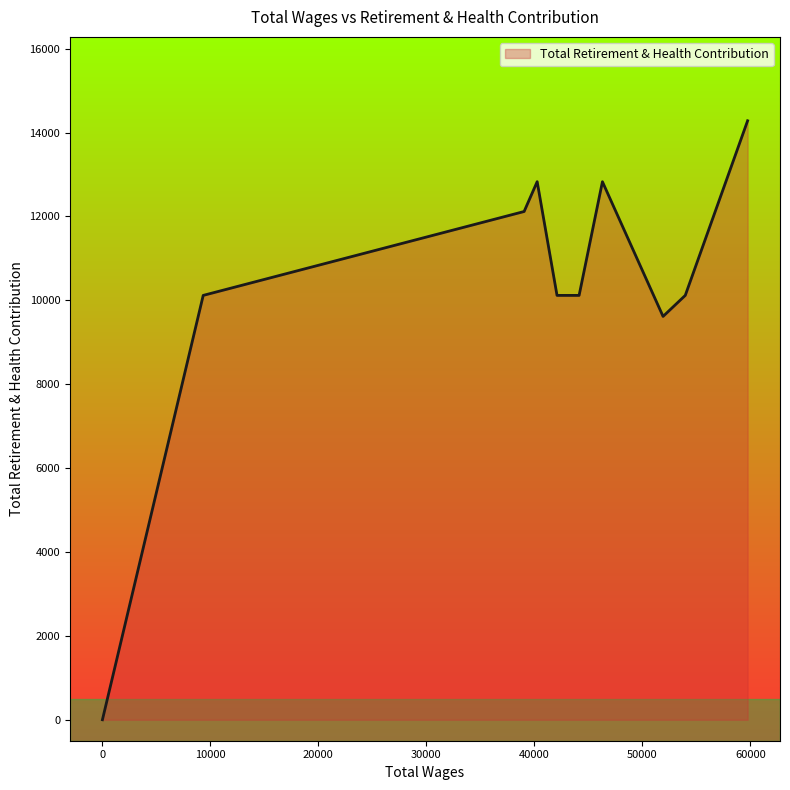

What is the change in value from 51912.0 to 39047.0?

+2501